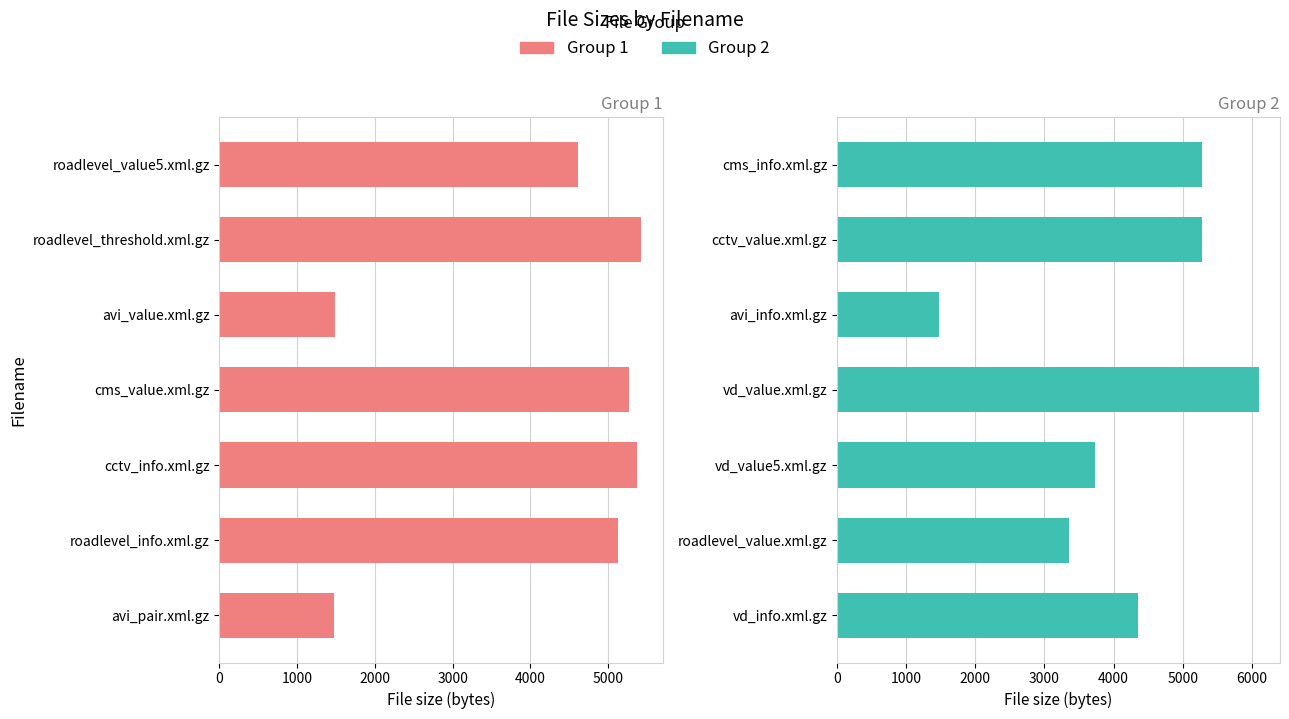

List the series in order of their overall mean, lowest first.

Group 1, Group 2